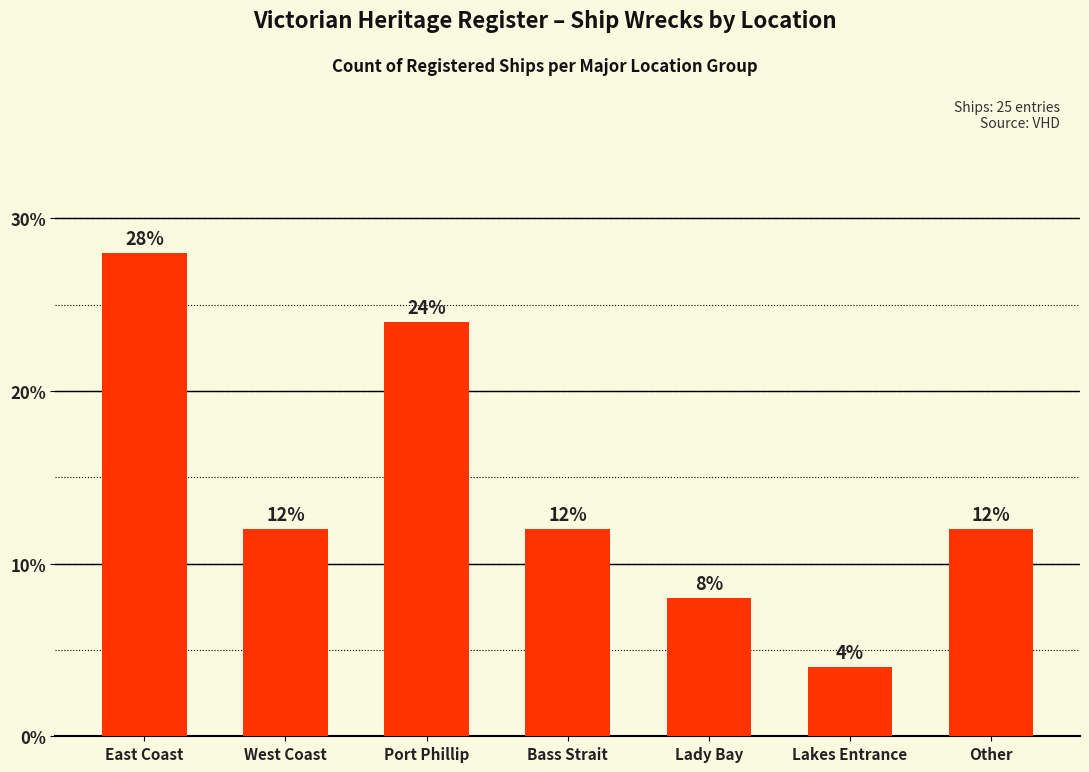

Reading left to right, list all the values displayed in this chart.

East Coast=28.0	West Coast=12.0	Port Phillip=24.0	Bass Strait=12.0	Lady Bay=8.0	Lakes Entrance=4.0	Other=12.0